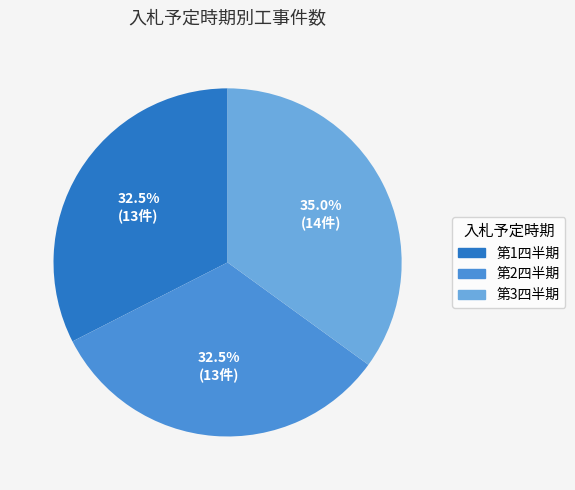

Which has a higher value, 第1四半期 or 第3四半期?

第3四半期